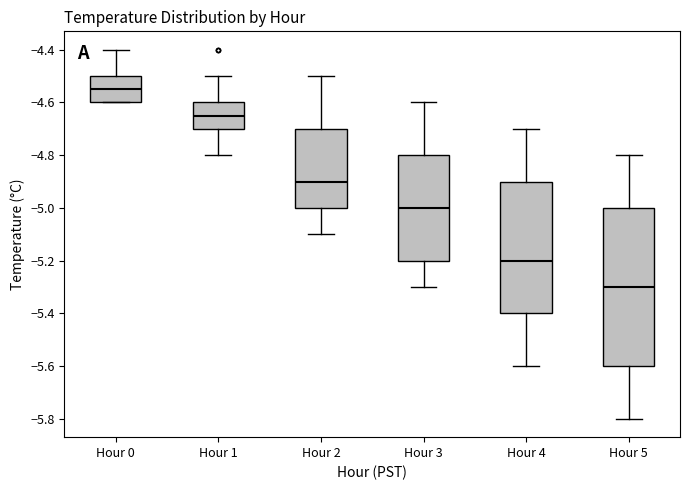

Where does the lower whisker of the box for Hour 5 end on the y-axis? The values are not printed on the chart, so give them approximately, as read against the axis.

-5.80